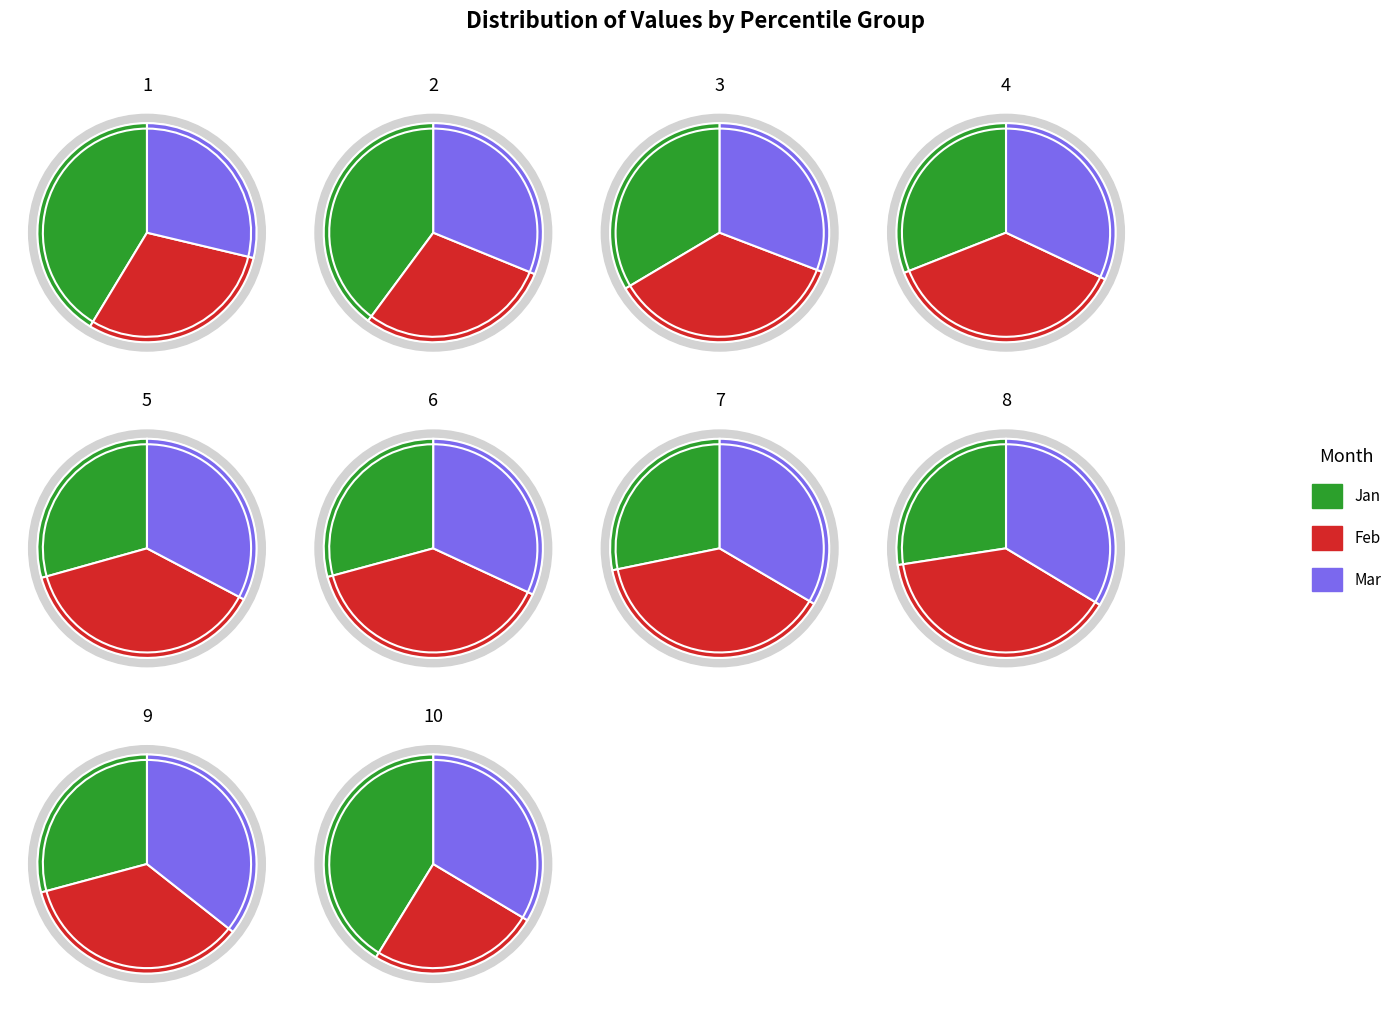

True or false: pct65 accounts for 14% of the total.

False